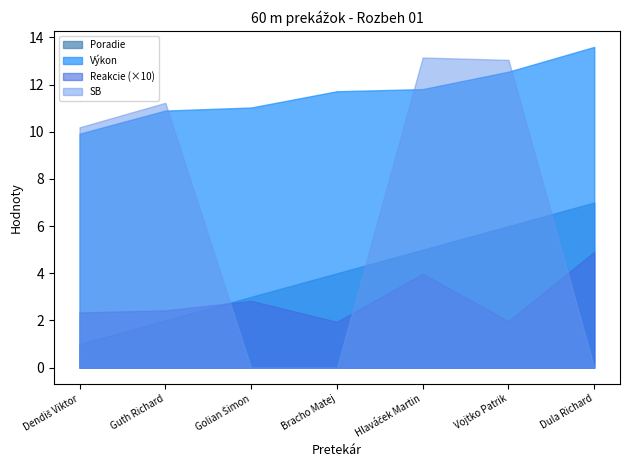

What position from the right is Guth Richard?

6